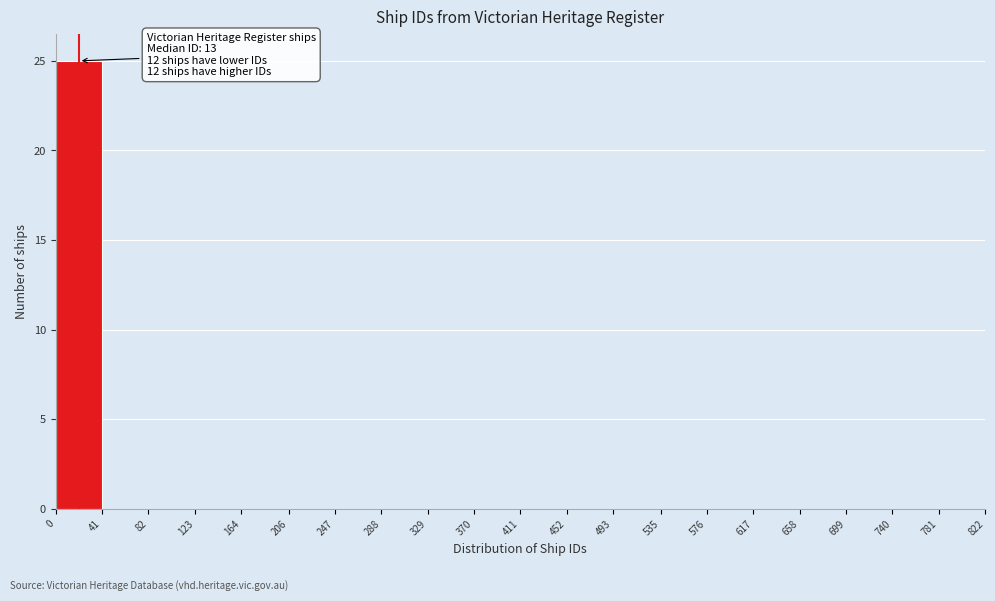

Which range on the x-axis has the tallest bar?

0 to 41